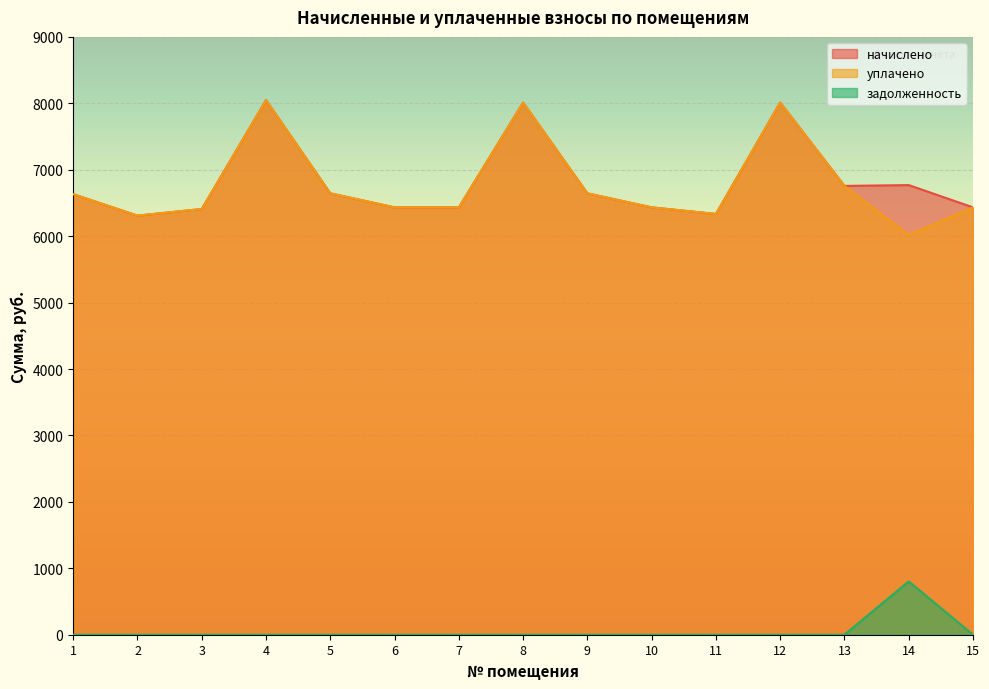

What is the value of the начислено point at the 14th from the left?

6768.9